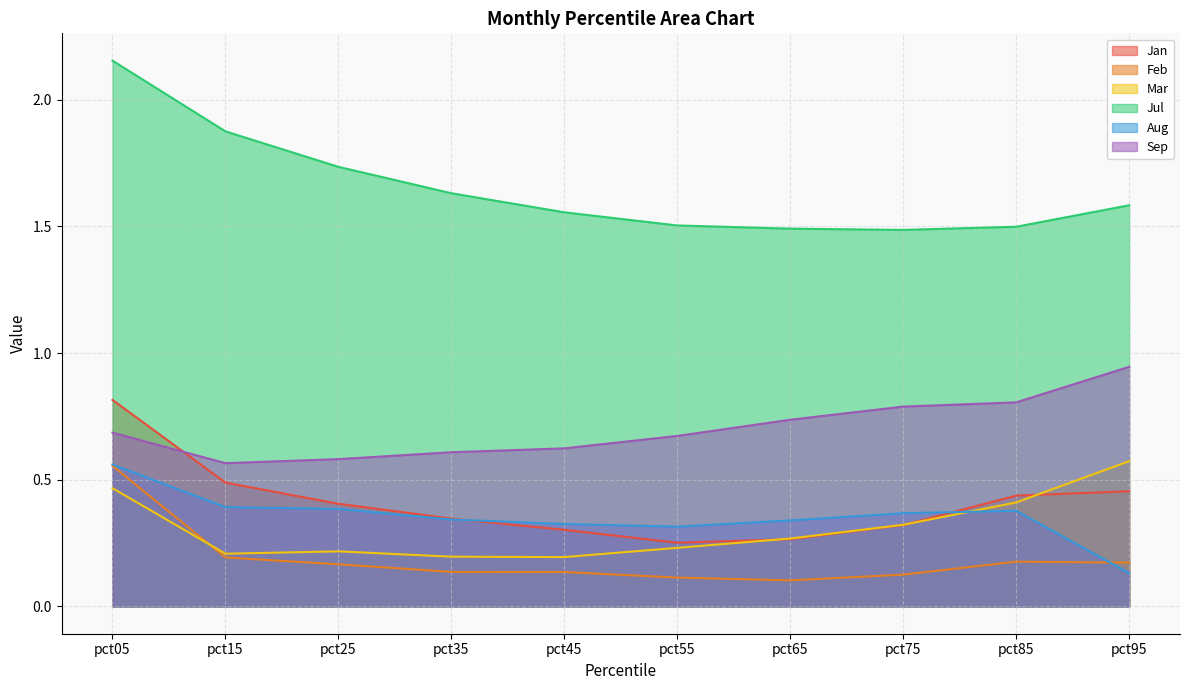

Where is the first local maximum for Aug?

pct85